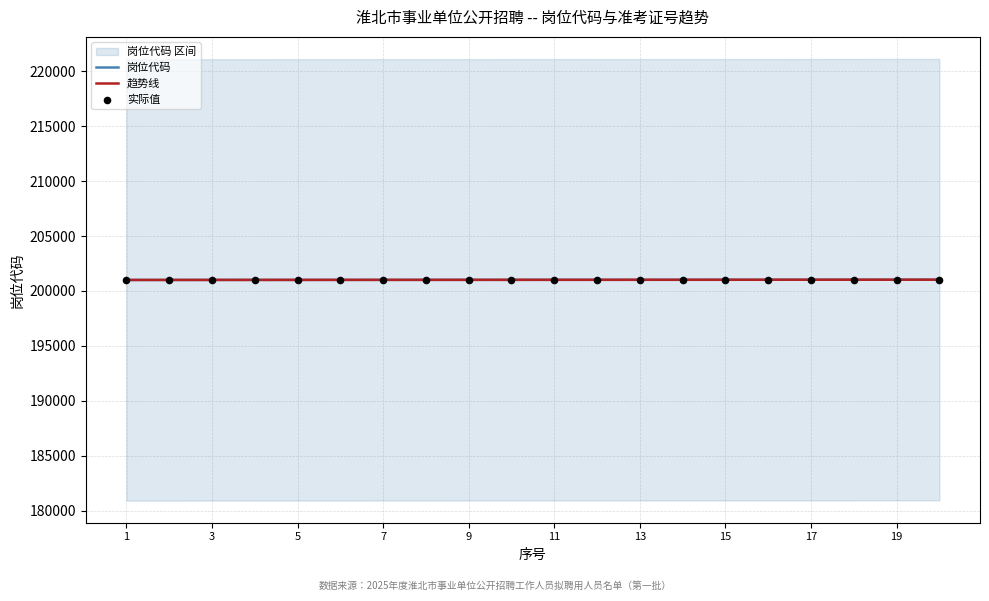

What is the highest value of the 岗位代码 series?

201031.0